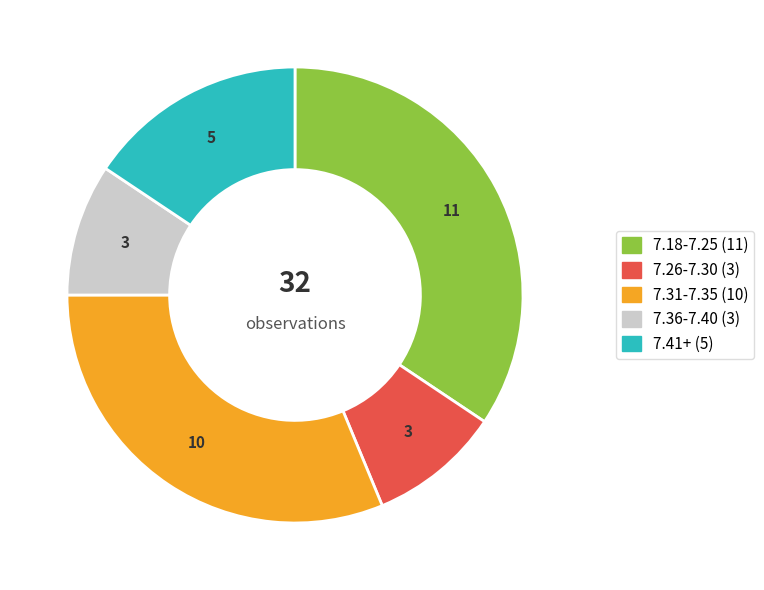

Which has a higher value, 7.36-7.40 (3) or 7.31-7.35 (10)?

7.31-7.35 (10)